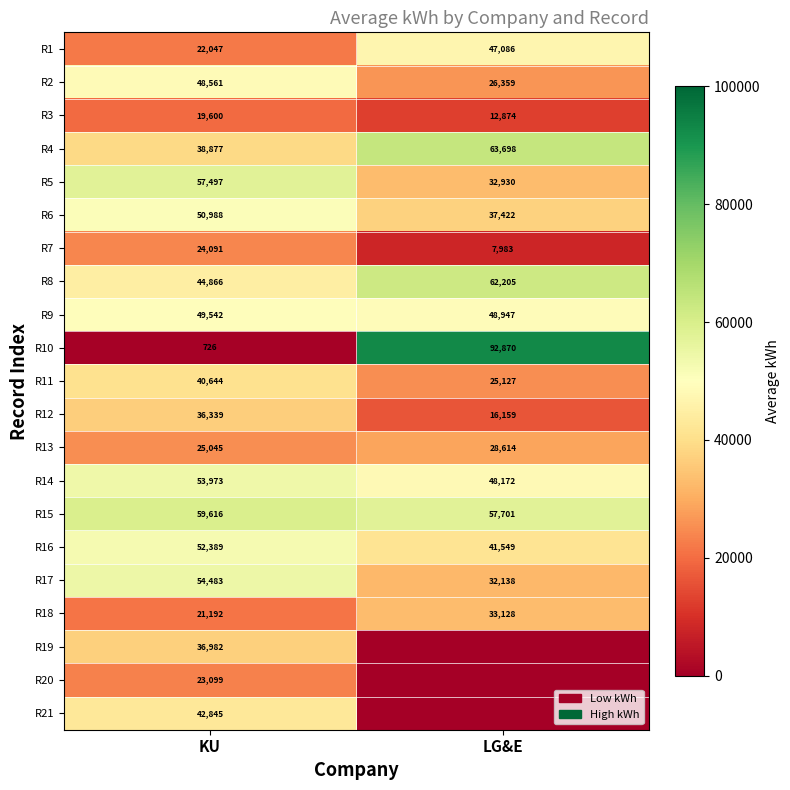

What is the average value of the R16 series?

46969